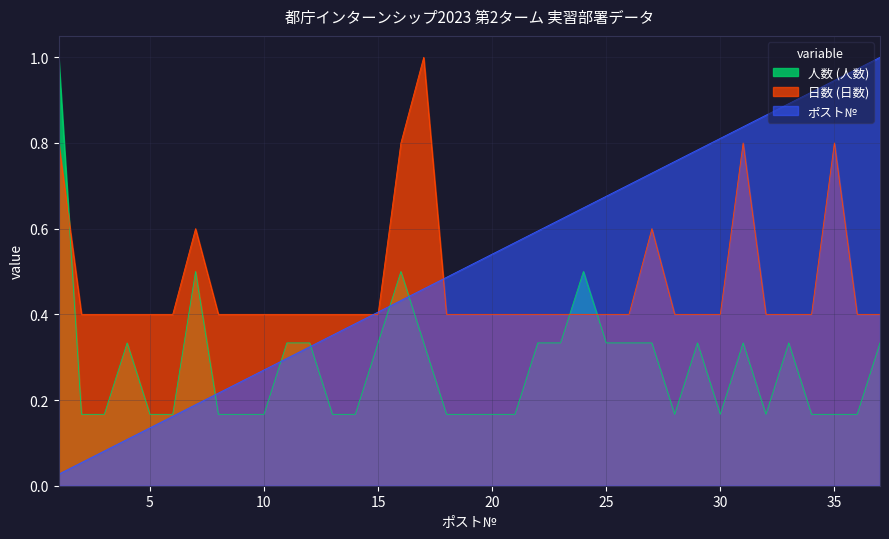

Which series has the largest total across all categories?

ポスト№